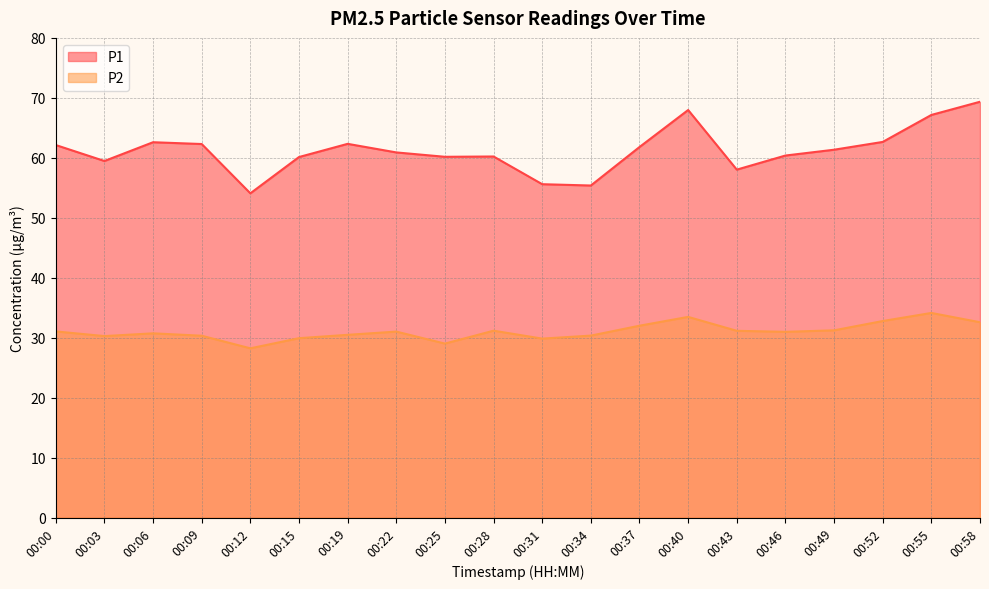

What is the value of the P1 point at the 7th from the left?

62.3